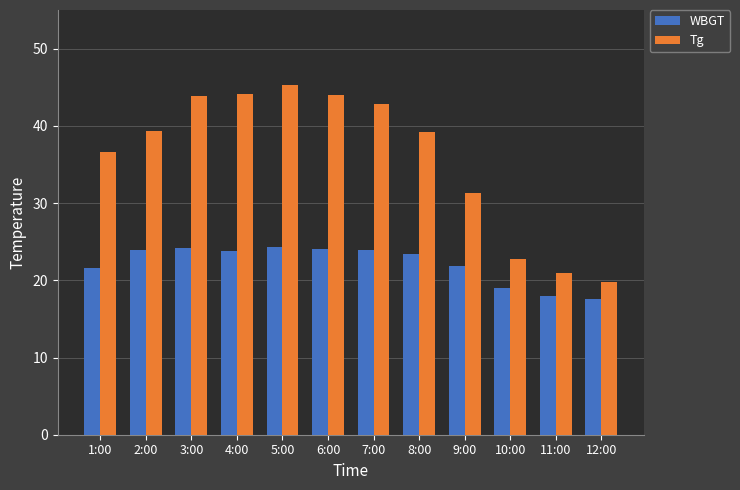

List the series in order of their peak value, lowest first.

WBGT, Tg